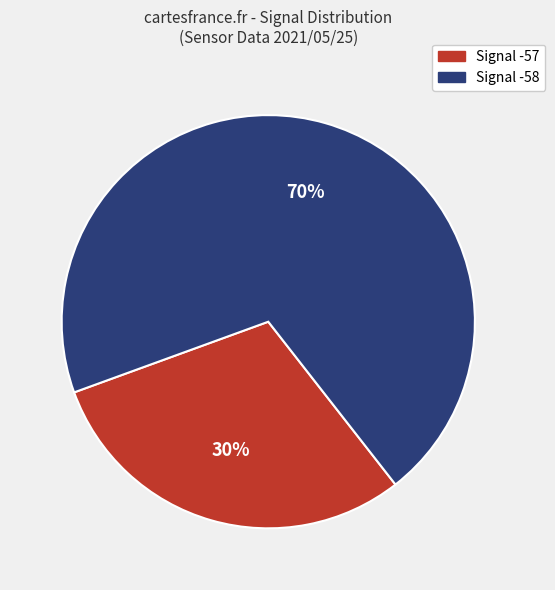

To the nearest percent, what is the difference between the largest and smallest slice percentages?

40%